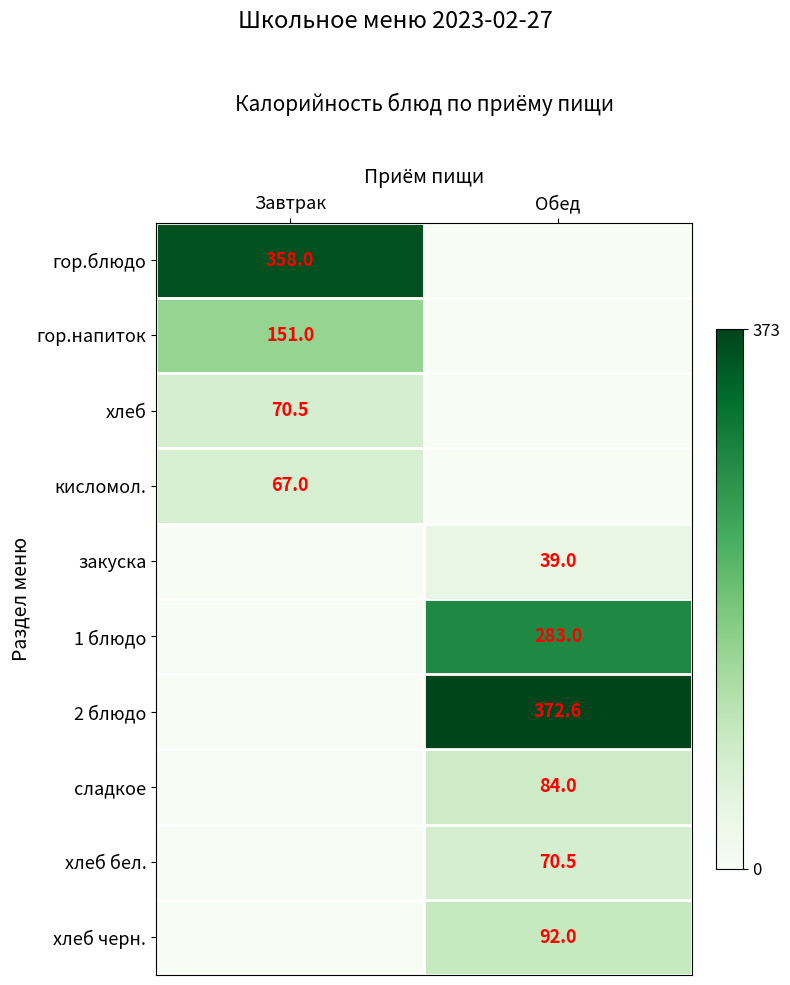

Is it true that сладкое equals 23.4 at Обед?

False